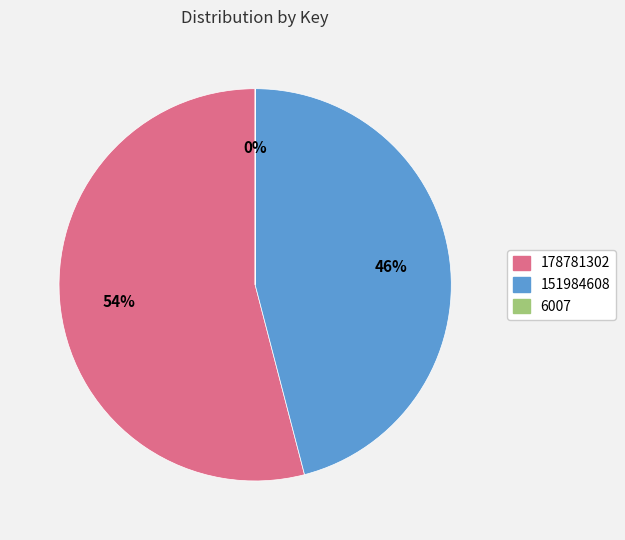

Is 178781302 the majority of the pie?

Yes